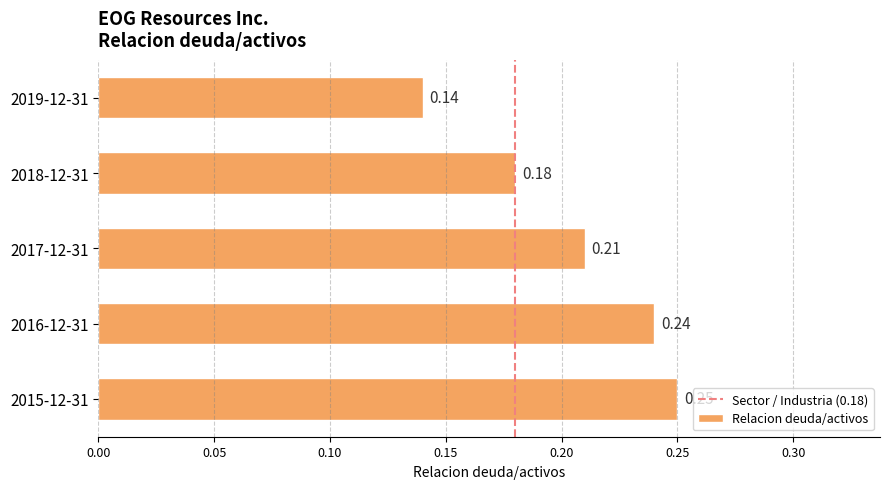

Rank the categories by value from highest to lowest.

2015-12-31, 2016-12-31, 2017-12-31, 2018-12-31, 2019-12-31